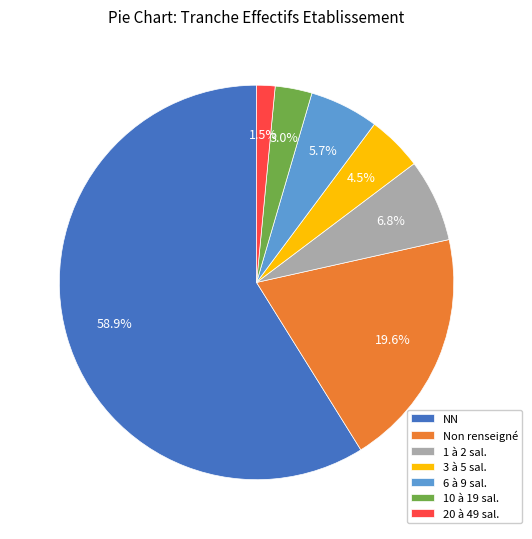

Which has a higher value, 6 à 9 sal. or Non renseigné?

Non renseigné